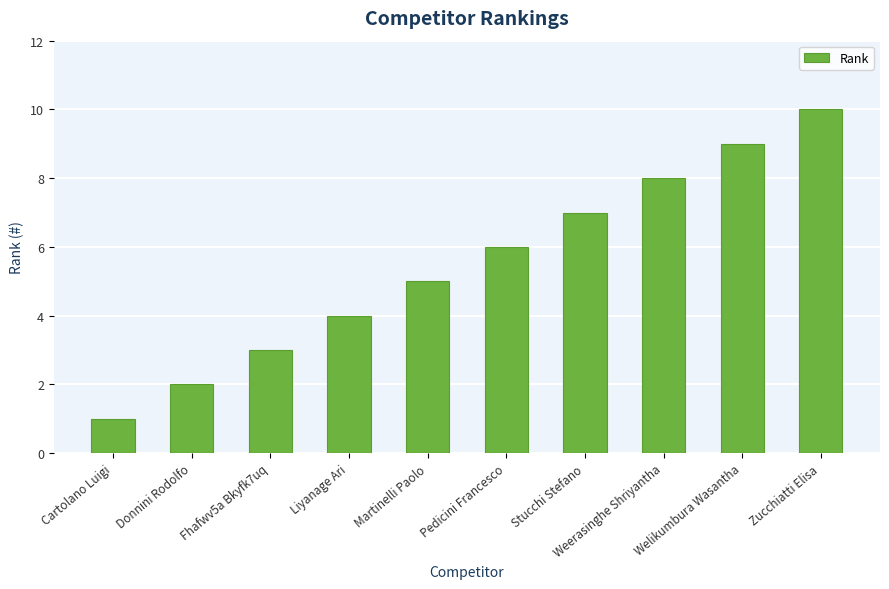

What is the difference between the maximum and second lowest values?

8